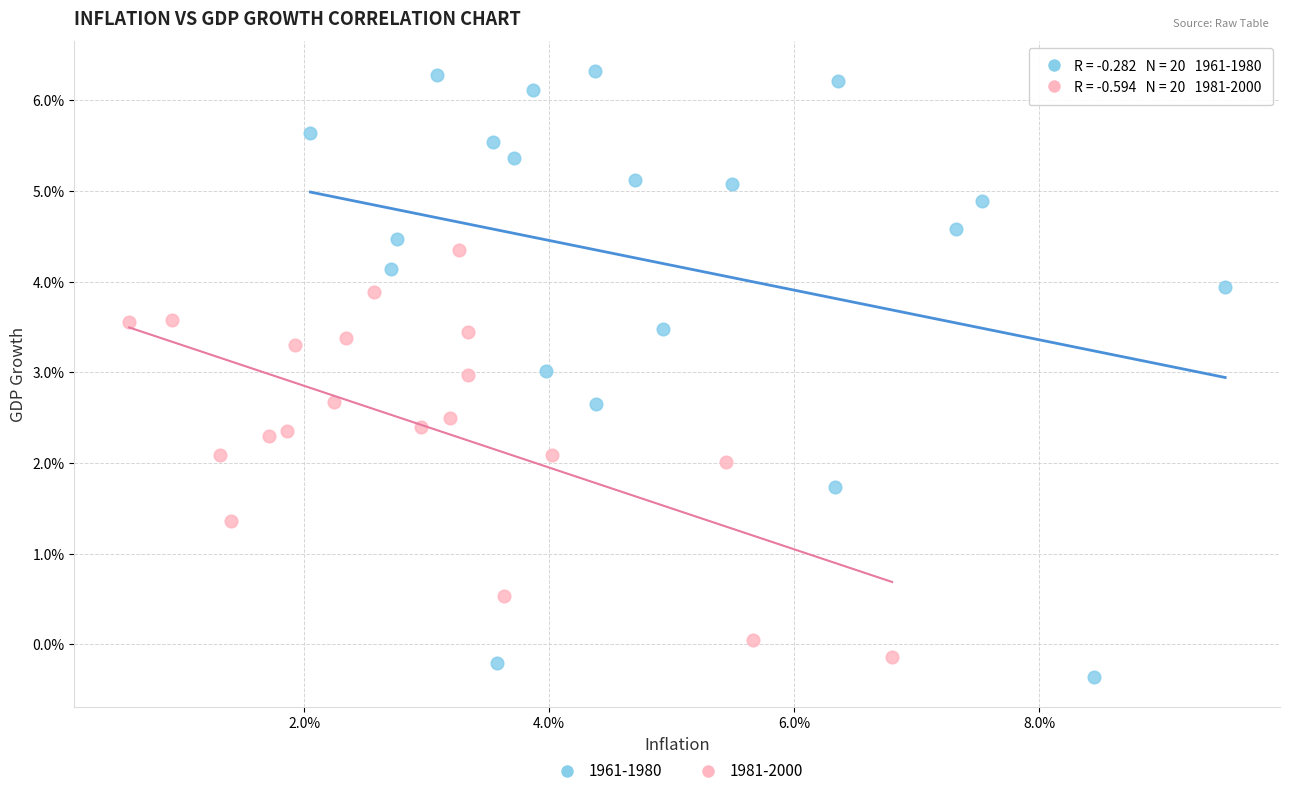

Which series has the largest Y range (max minus min)?

1961-1980